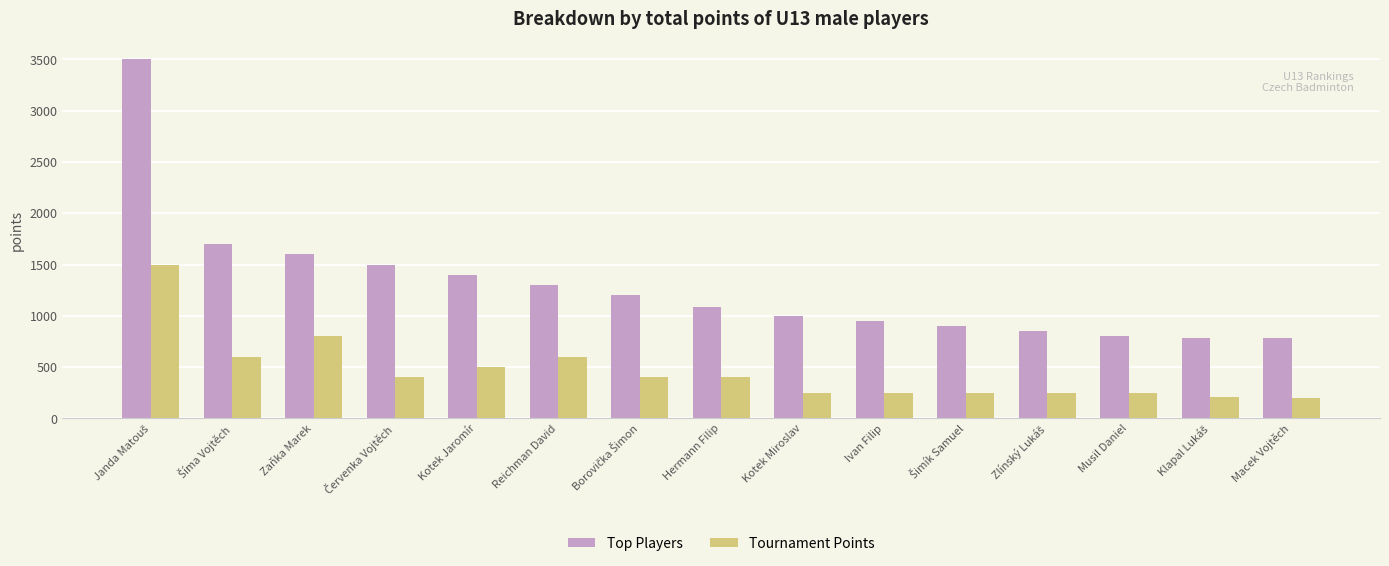

What is the total value across all series at Reichman David?

1900